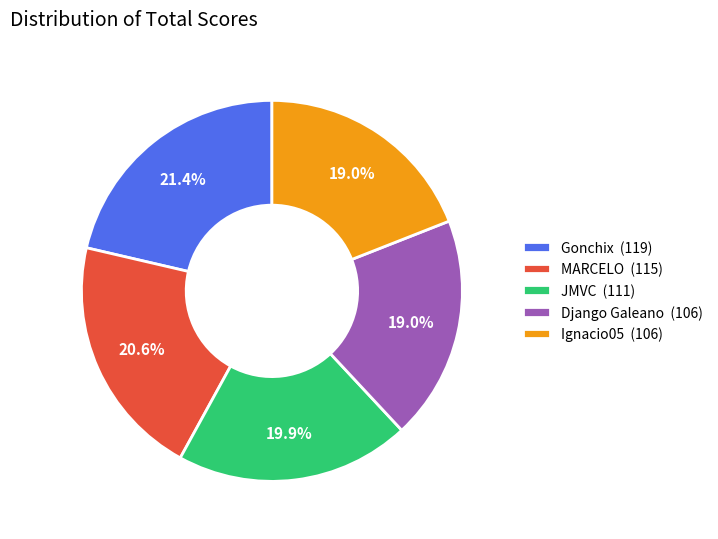

Does any single category account for the majority?

No